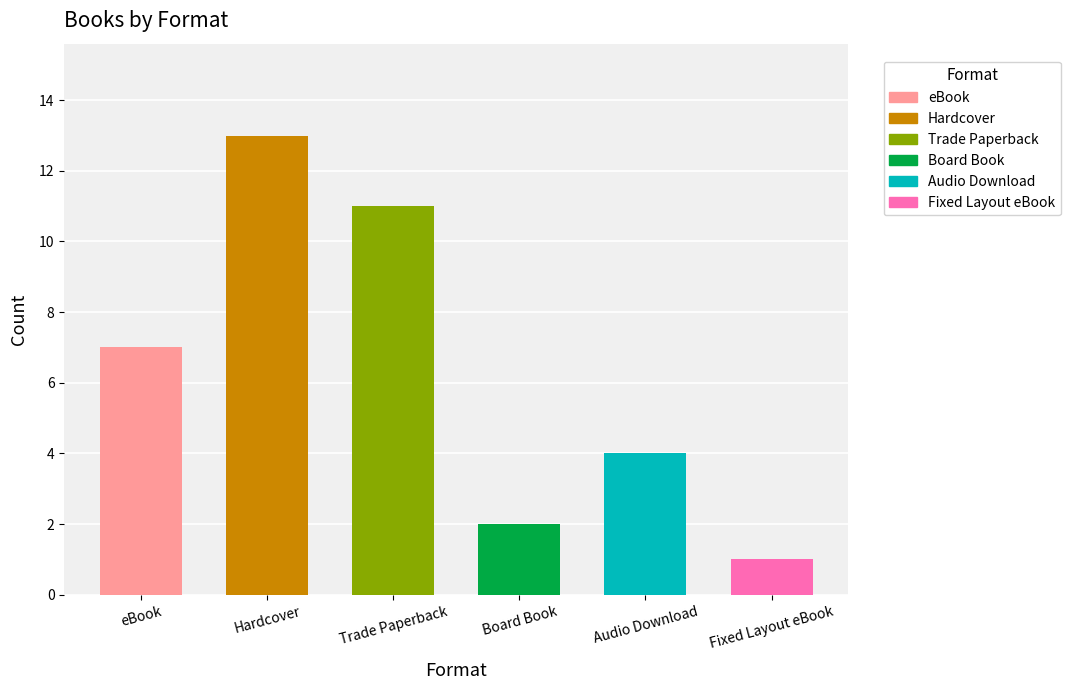

What is the sum of the values at Board Book and Trade Paperback?

13